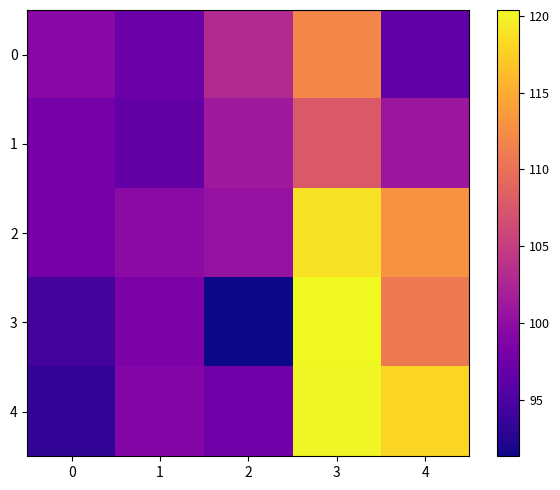

Which series changed the most between 1 and 4?

4